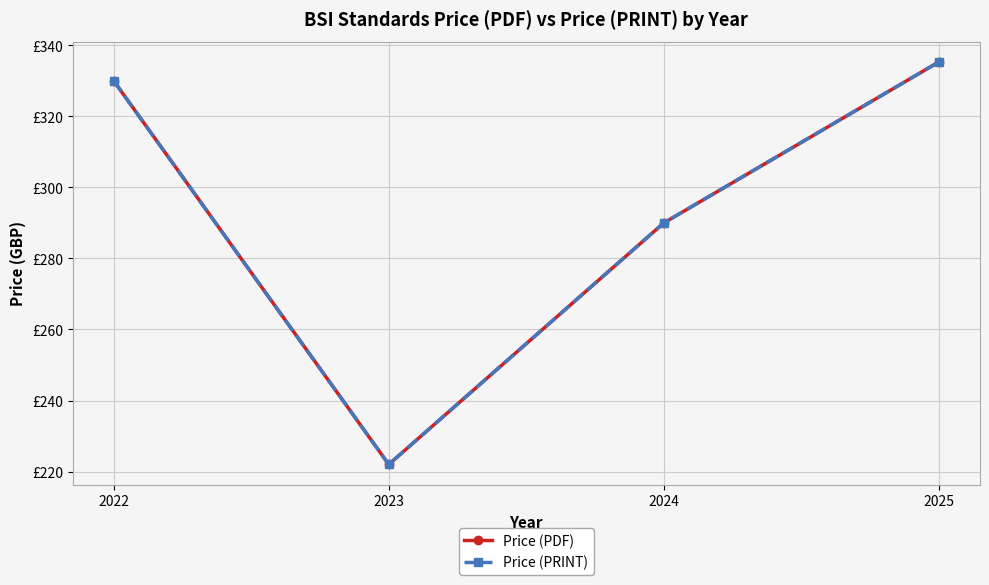

Read the Price (PDF) value at 2025.

335.3